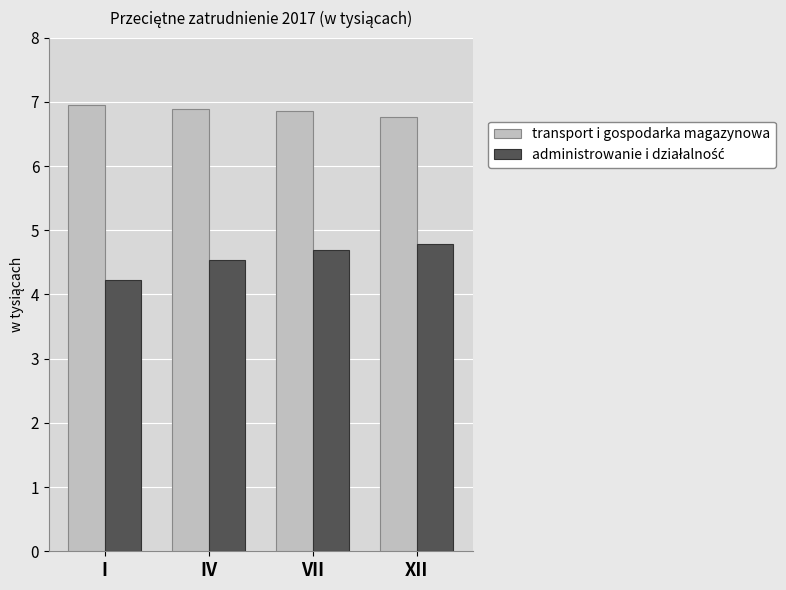

What is the difference between the highest and lowest values at XII?

2.0